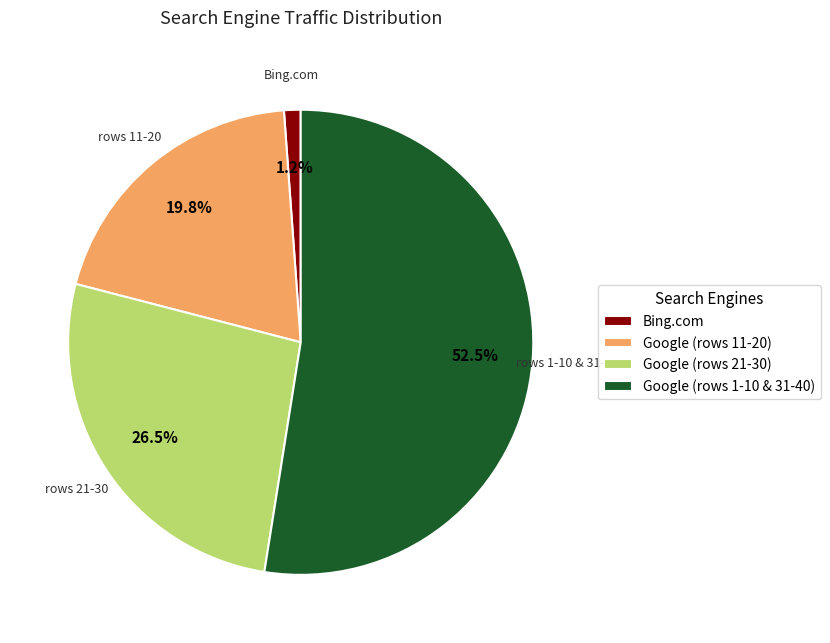

How much of the chart is everything except Bing.com?

98.8%